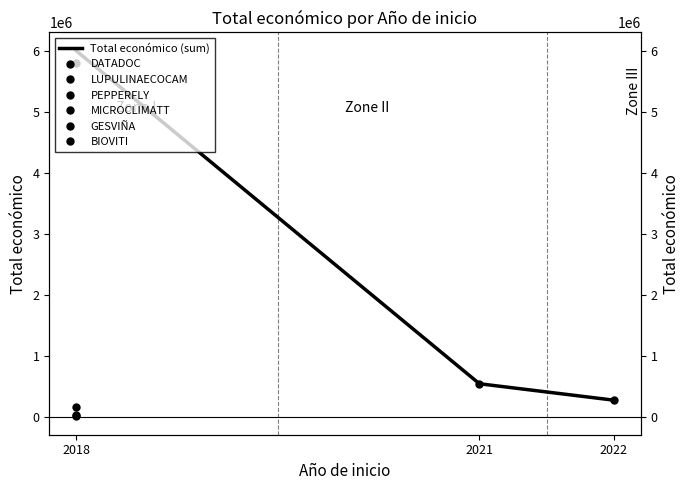

Which category has the lowest value across all series?

2022